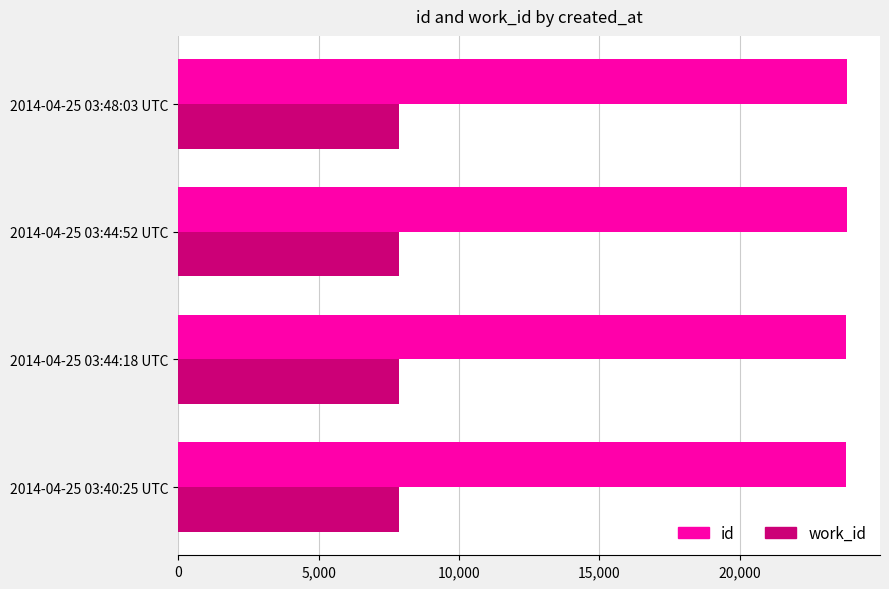

What is the difference between the highest and lowest values at 2014-04-25 03:44:52 UTC?

15932